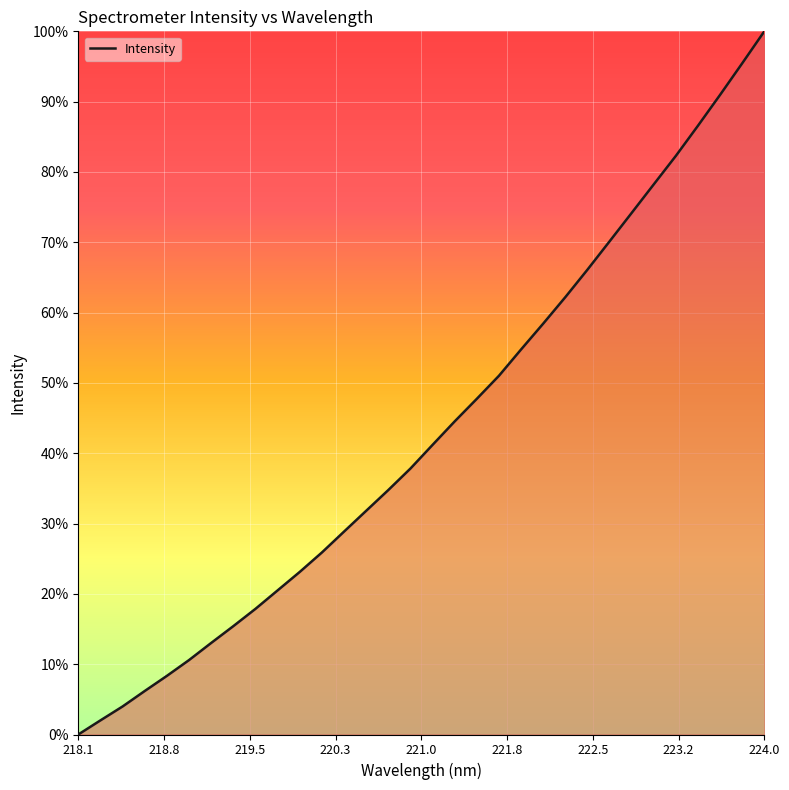

What is the greatest value displayed?

100.0